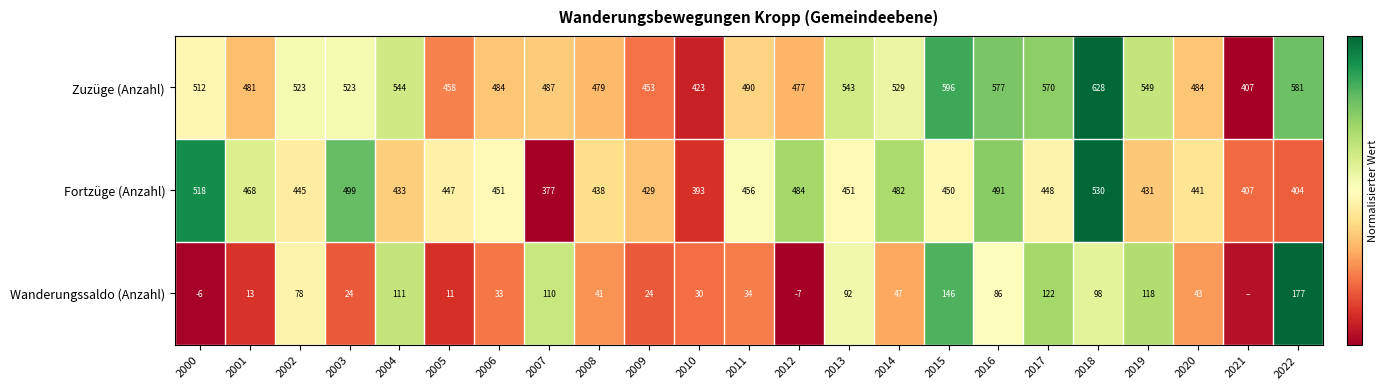

Is the value of Wanderungssaldo (Anzahl) at 2003 greater than the value of Zuzüge (Anzahl) at 2011?

No